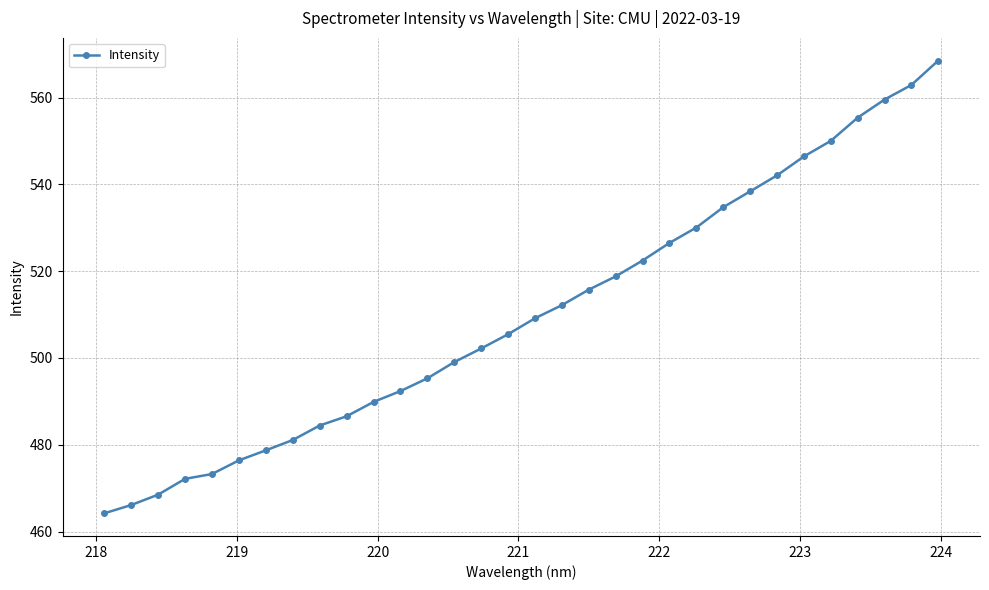

What is the maximum value shown in the chart?

568.5